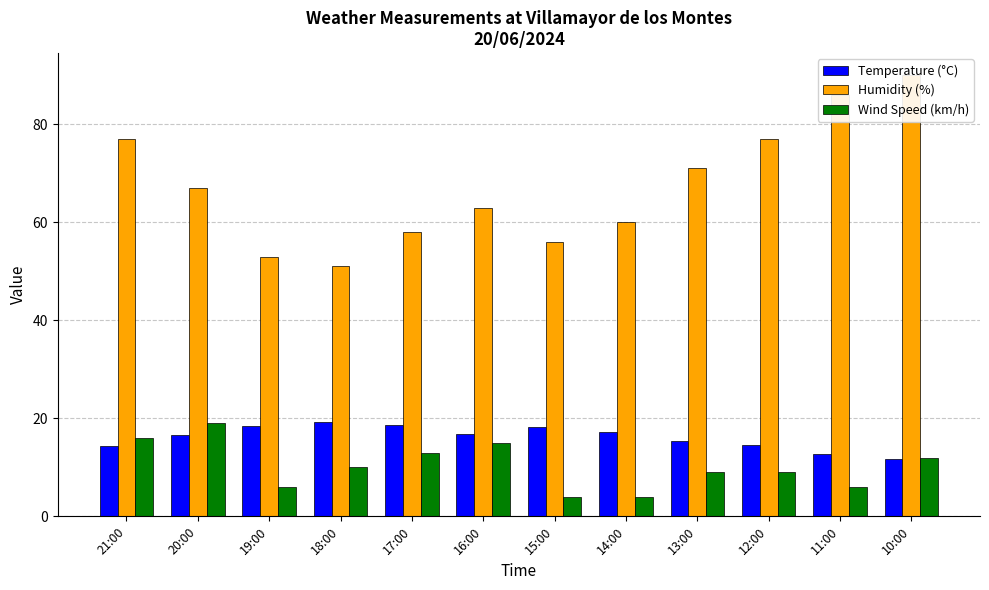

At which label is Humidity (%) closest to 70?

13:00